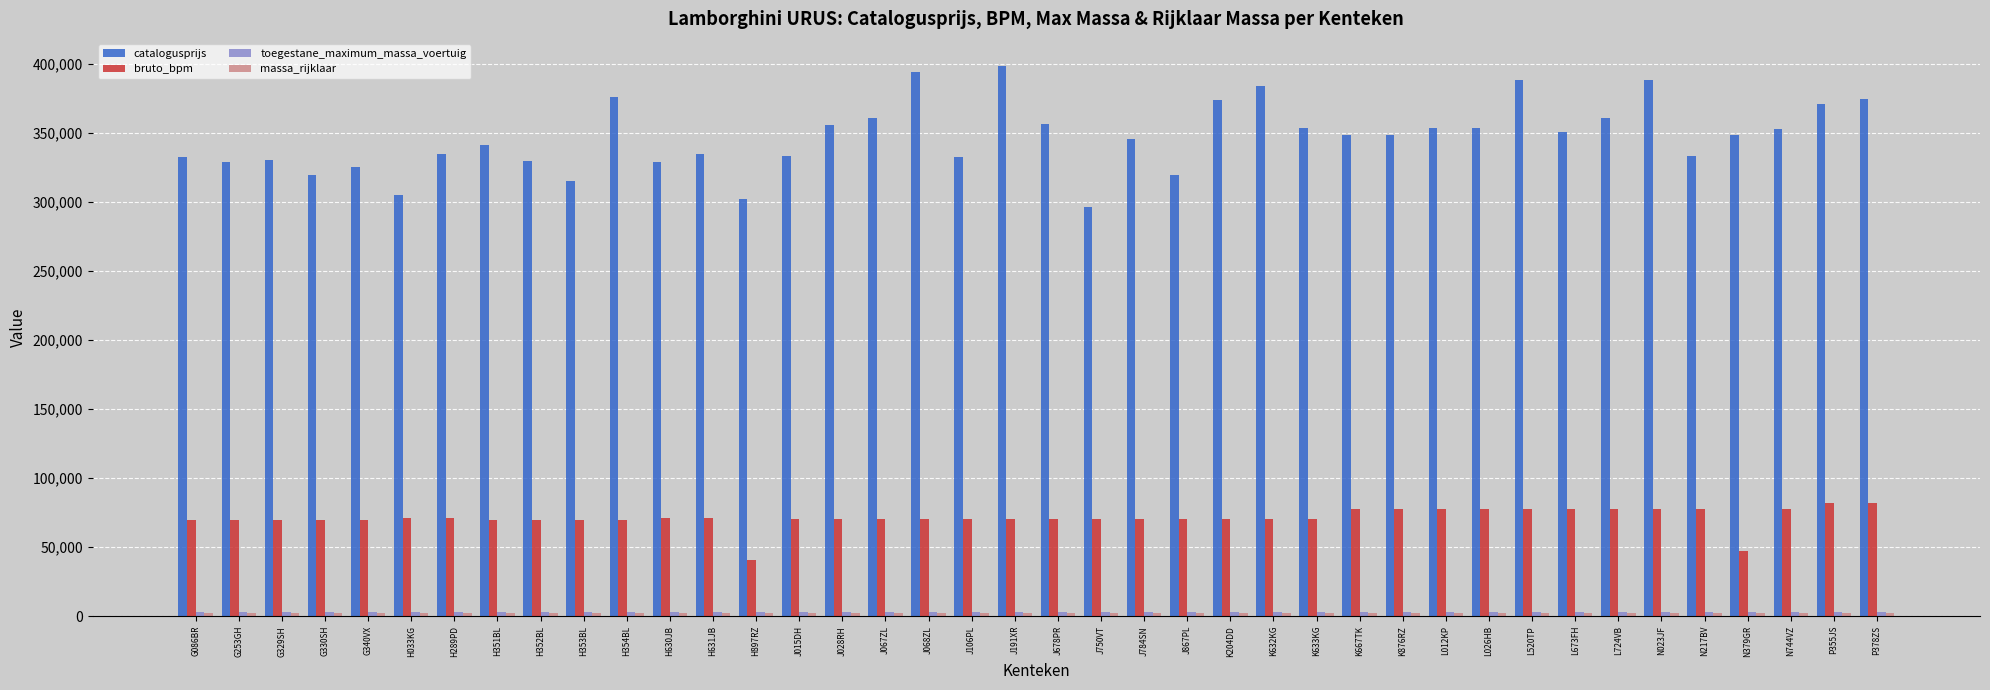

What is the label of the 3rd bar from the right?

N744VZ